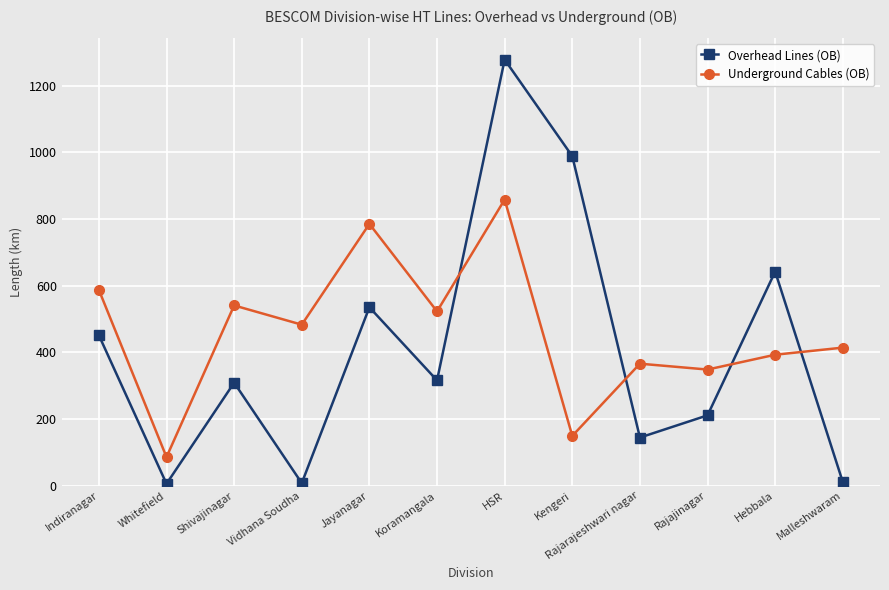

Where does the Overhead Lines (OB) series first go above 315?

Indiranagar